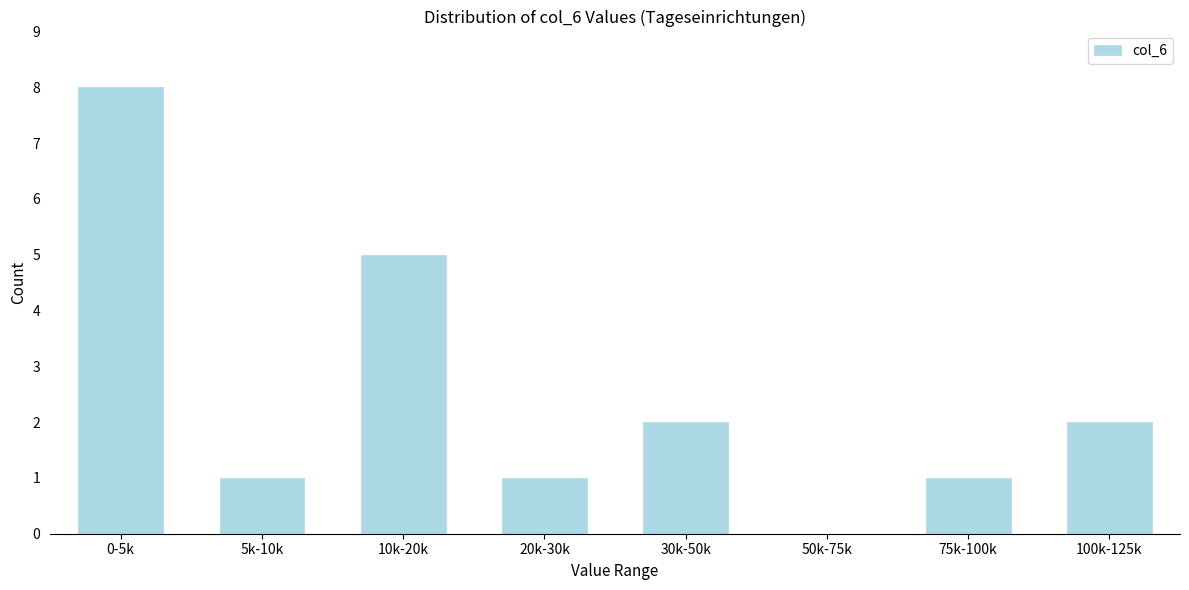

Reading left to right, extract all data points from this chart.

0-5k=8	5k-10k=1	10k-20k=5	20k-30k=1	30k-50k=2	50k-75k=0	75k-100k=1	100k-125k=2